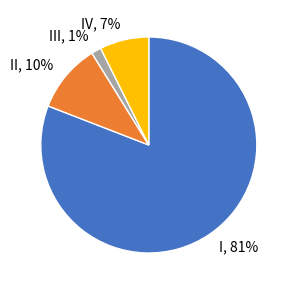

Between I and II, which is larger?

I